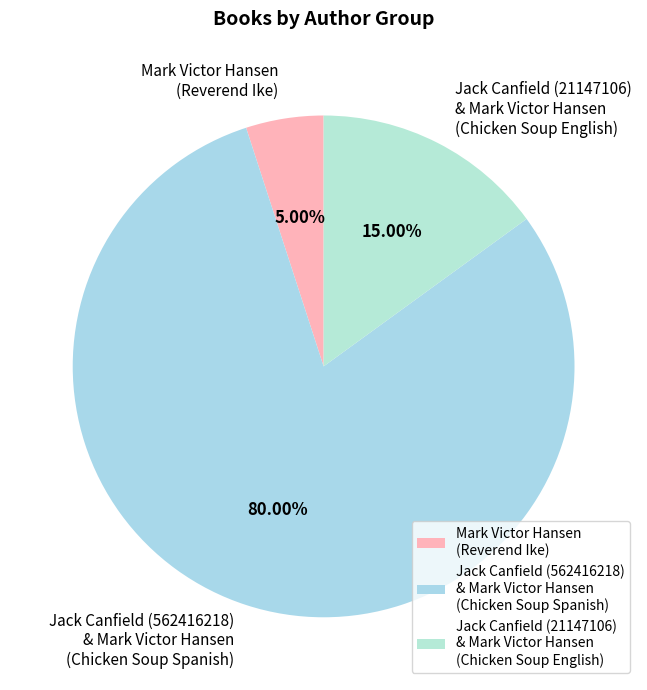

Do Jack Canfield (21147106) & Mark Victor Hansen (Chicken Soup English) and Jack Canfield (562416218) & Mark Victor Hansen (Chicken Soup Spanish) together represent more than half of the pie?

Yes